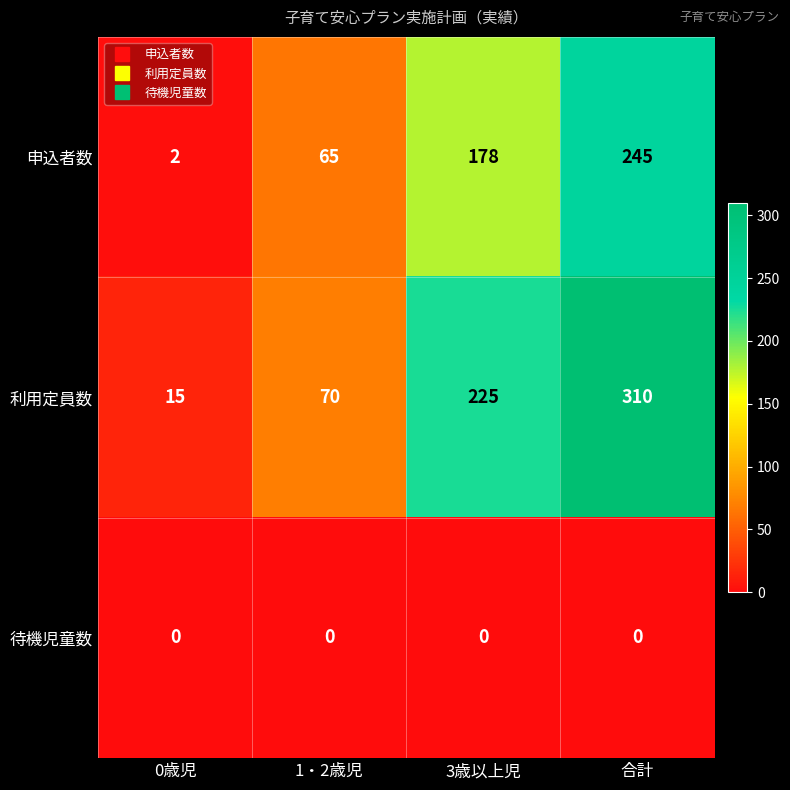

How many values in the 利用定員数 series are below 225?

2